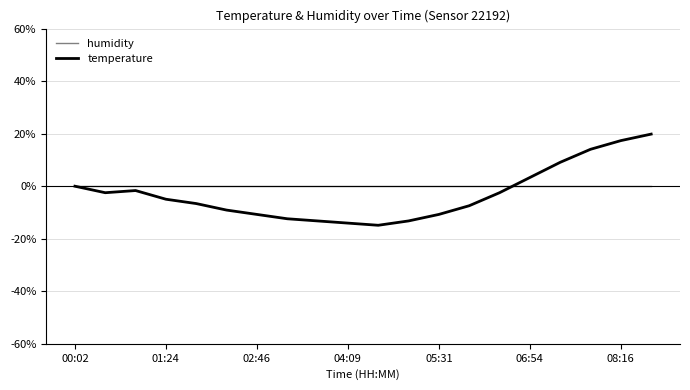

Which series has the widest spread of values?

temperature